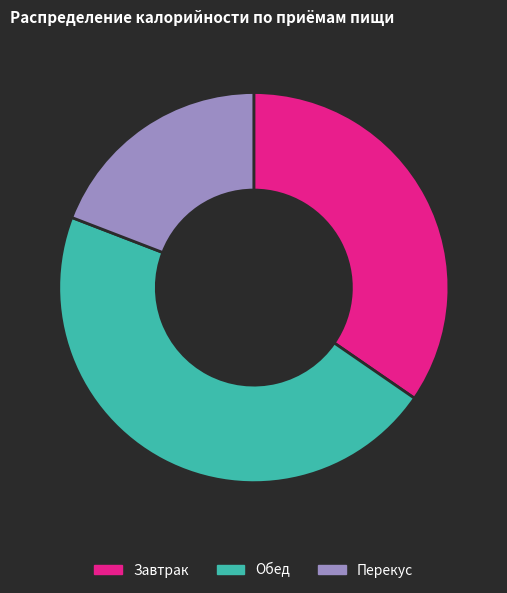

How many slices are in this pie chart?

3